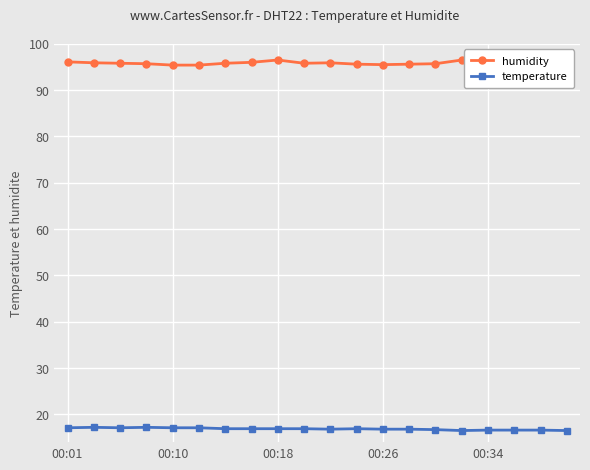

What is the value of the humidity point at the 8th from the left?

96.0